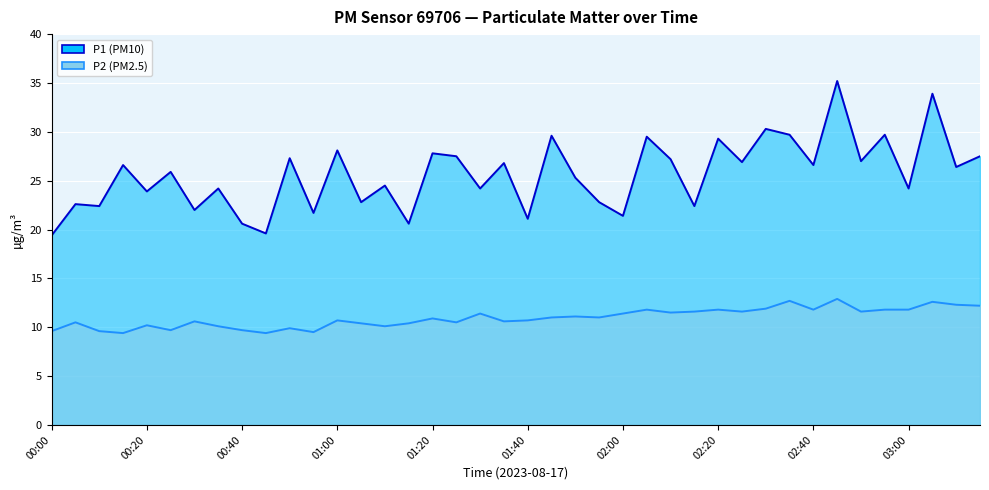

Rank the series by their average value, from highest to lowest.

P1 line, P2 line